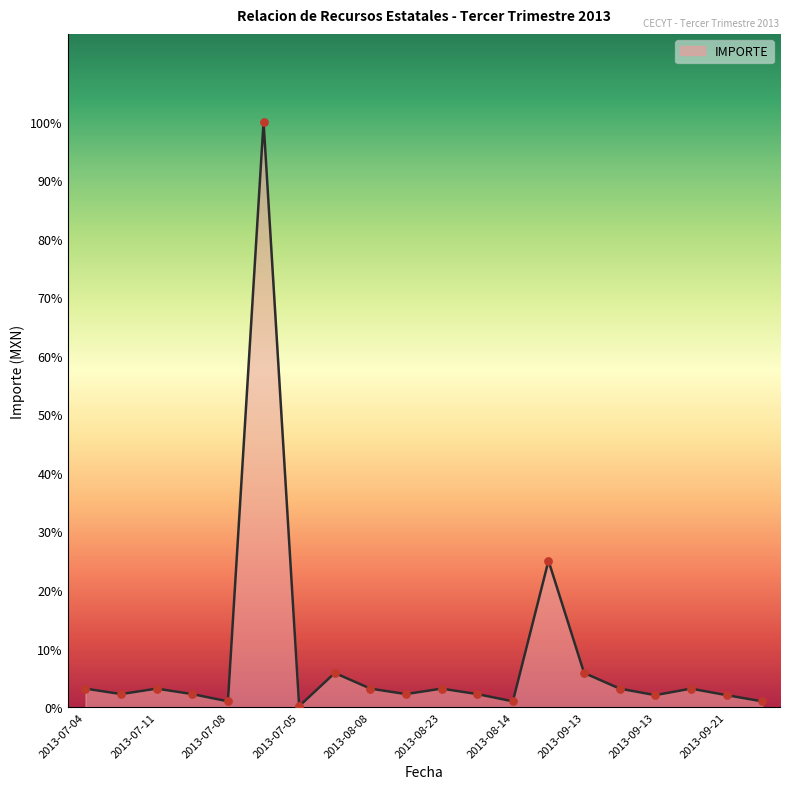

What is the change in value from 2013-09-13 to 2013-09-10?

-21133.8